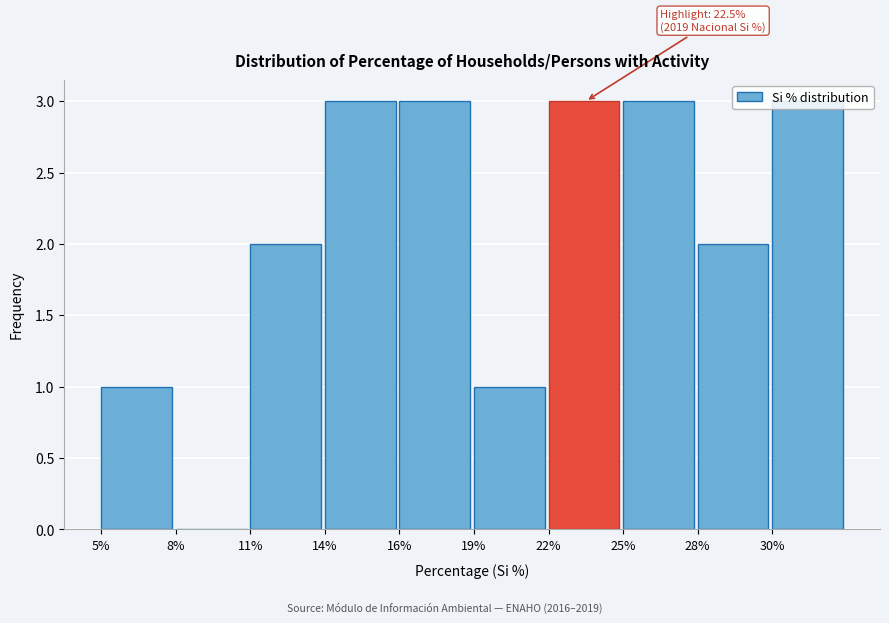

What is the sum of the values at 11% and 22%?

5